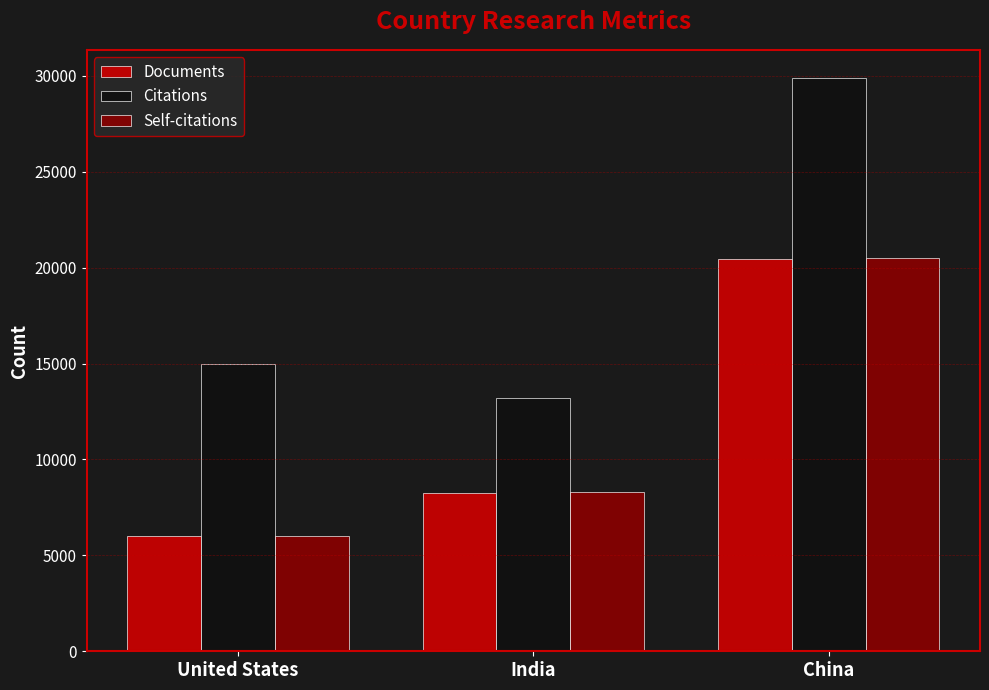

List the labels in order of Self-citations value, largest first.

China, India, United States